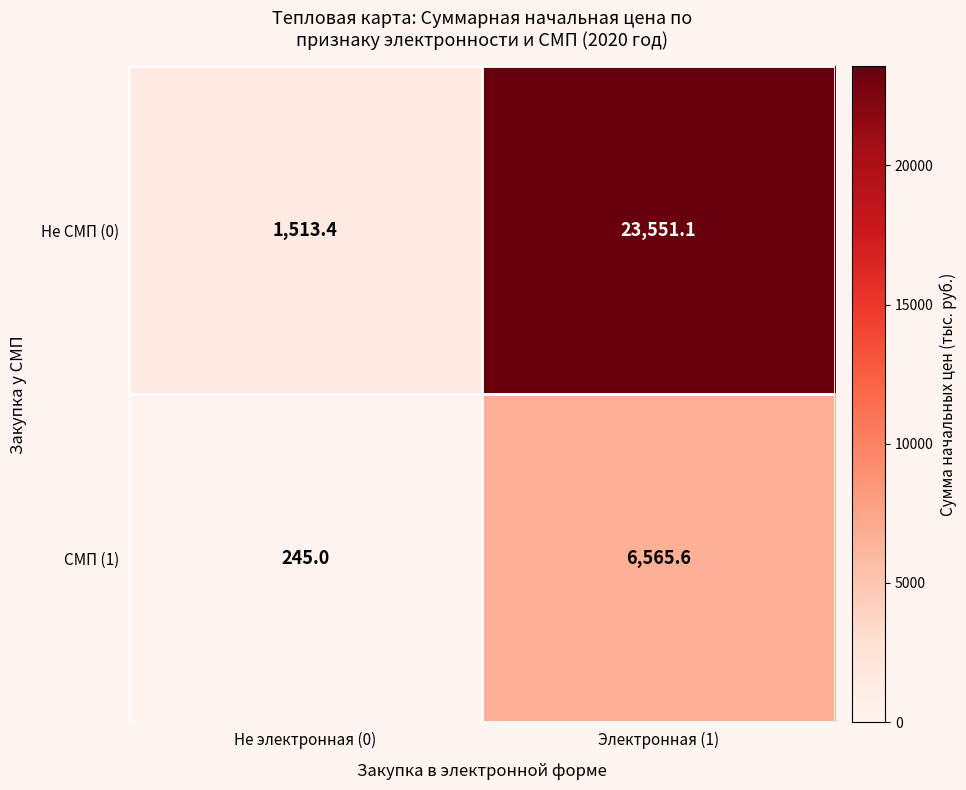

What is the sum of the СМП (1) values at Электронная (1) and Не электронная (0)?

6810.6